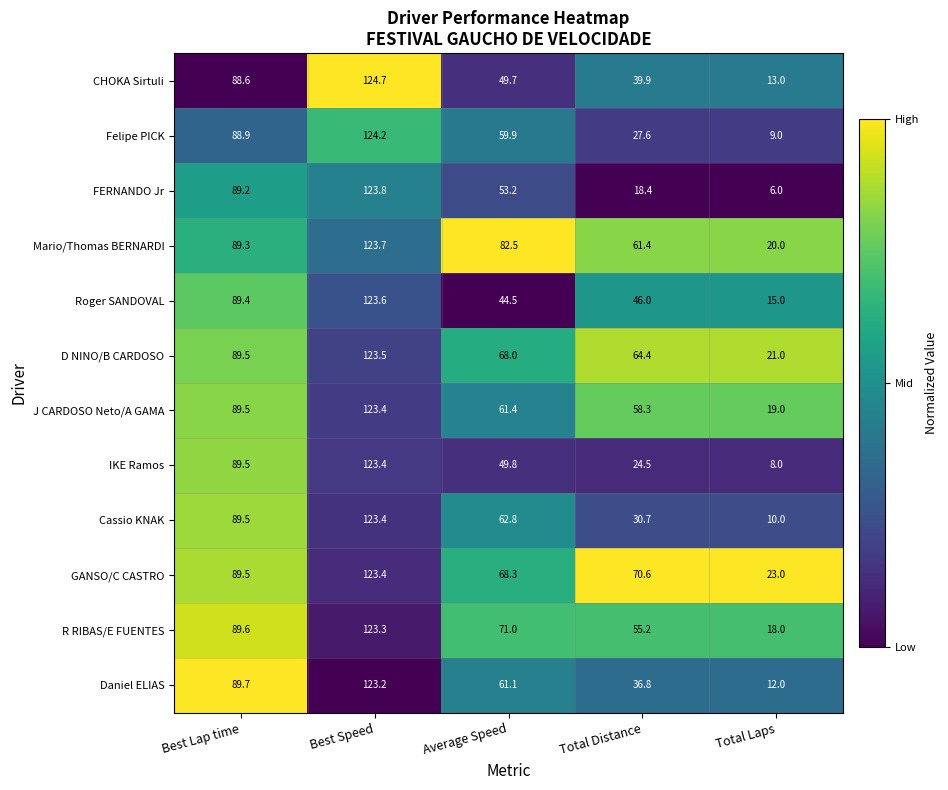

What is the sum of all Cassio KNAK values?

316.4